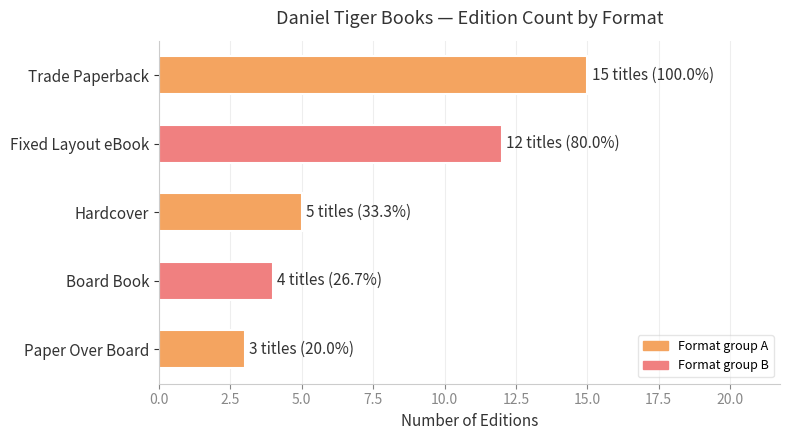

How many data points are less than 5?

2